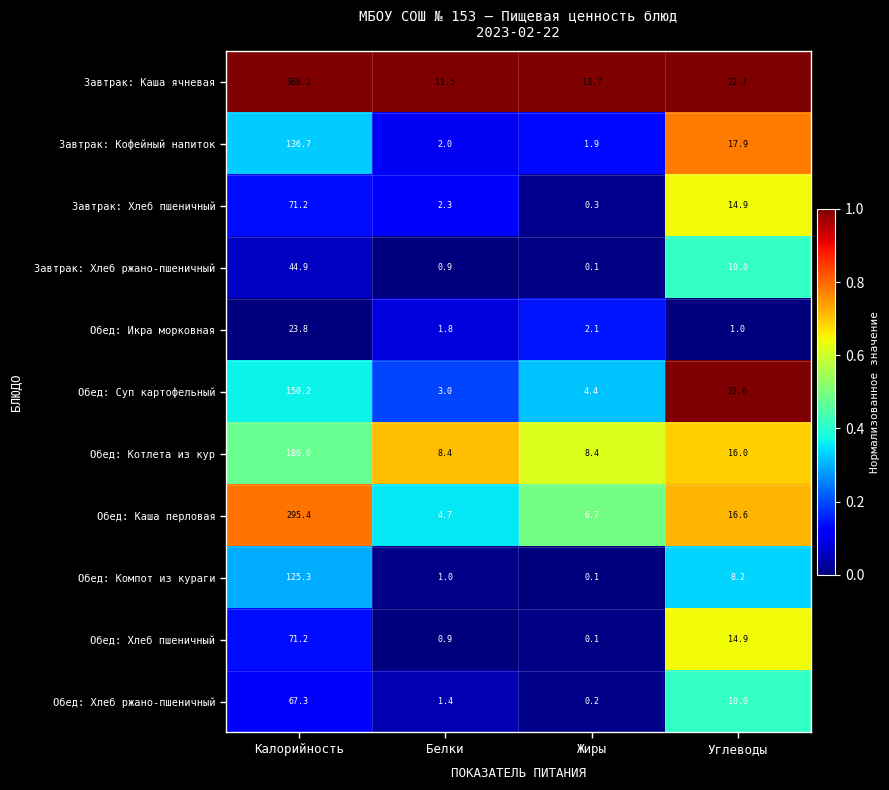

What is the difference between the Обед: Хлеб ржано-пшеничный values at Углеводы and Жиры?

9.8